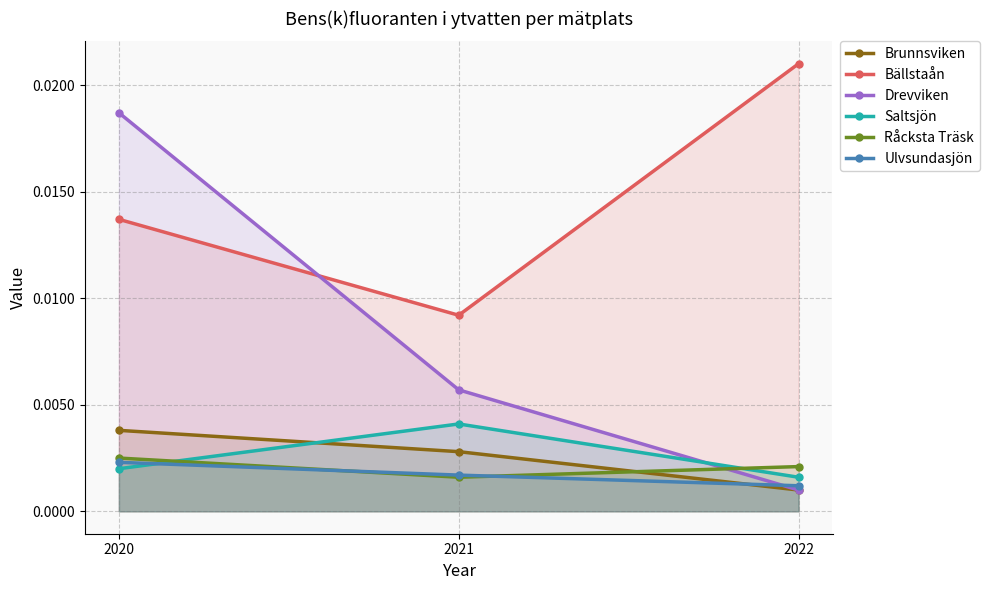

Count the number of categories in the chart.

3